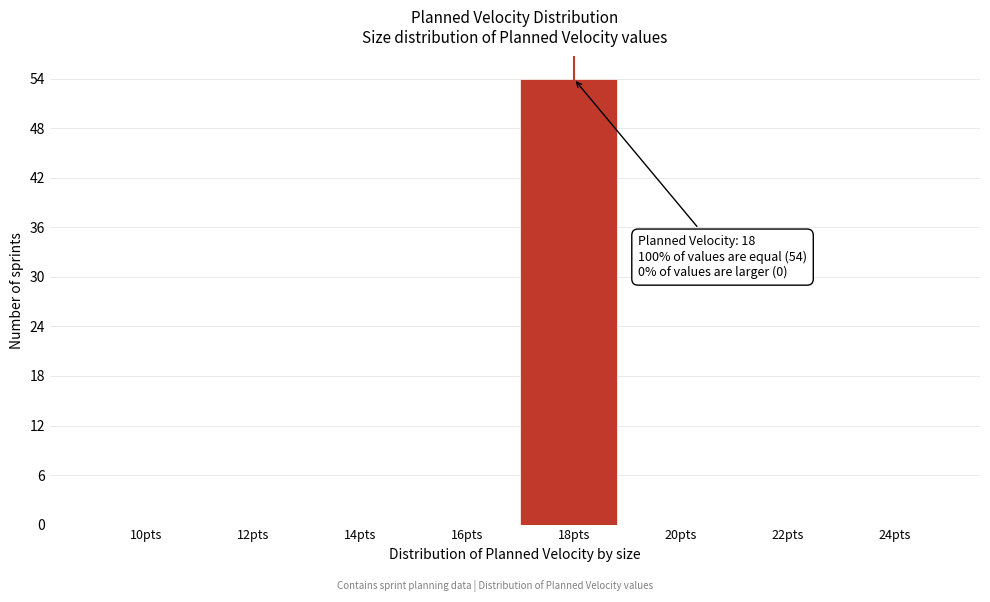

Reading left to right, list all the values displayed in this chart.

10pts=0	12pts=0	14pts=0	16pts=0	18pts=54	20pts=0	22pts=0	24pts=0